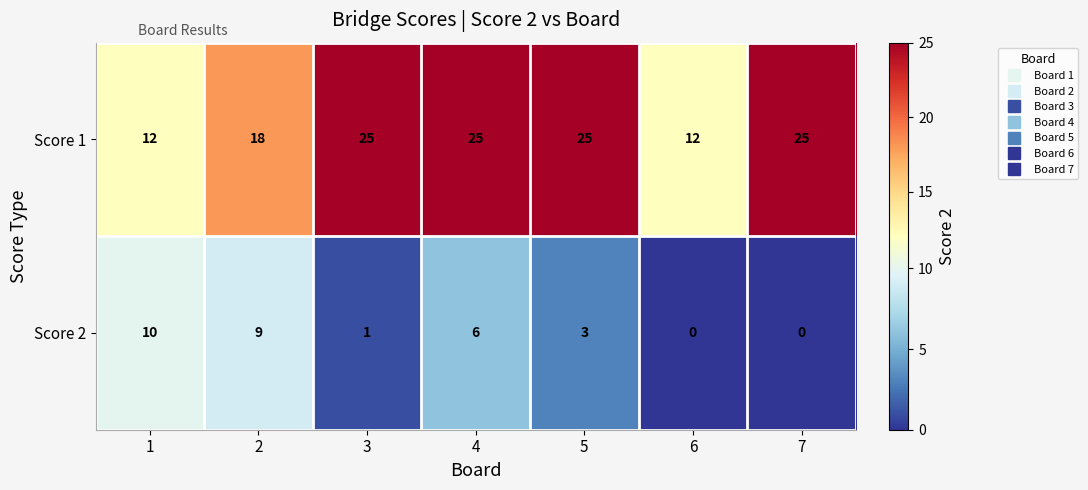

What is the difference between the highest and lowest values at 6?

12